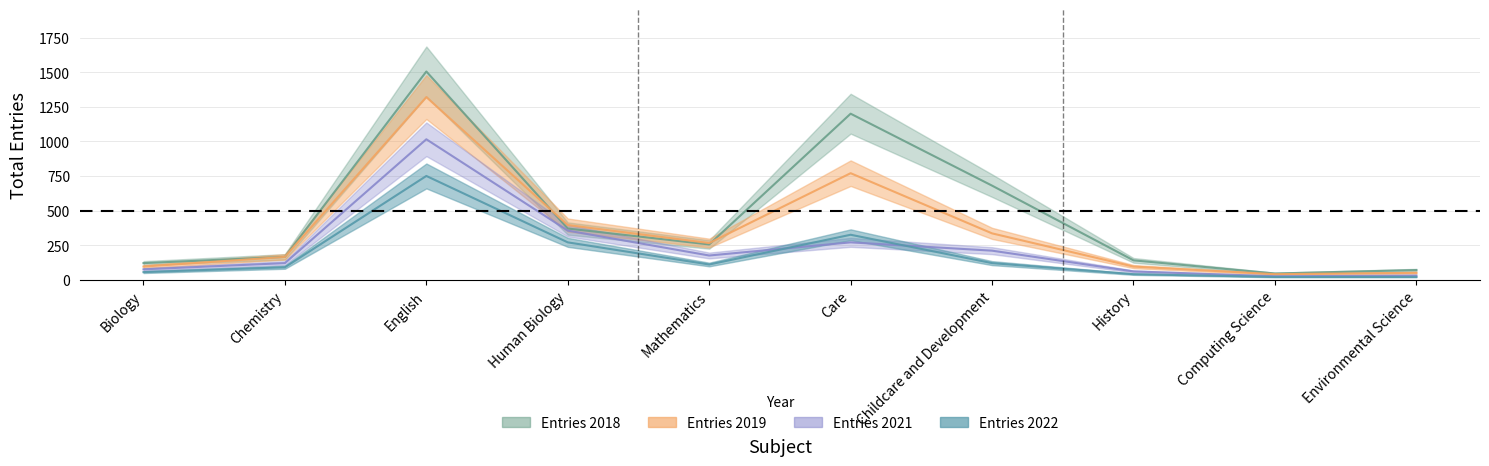

How many lines are shown in the chart?

4